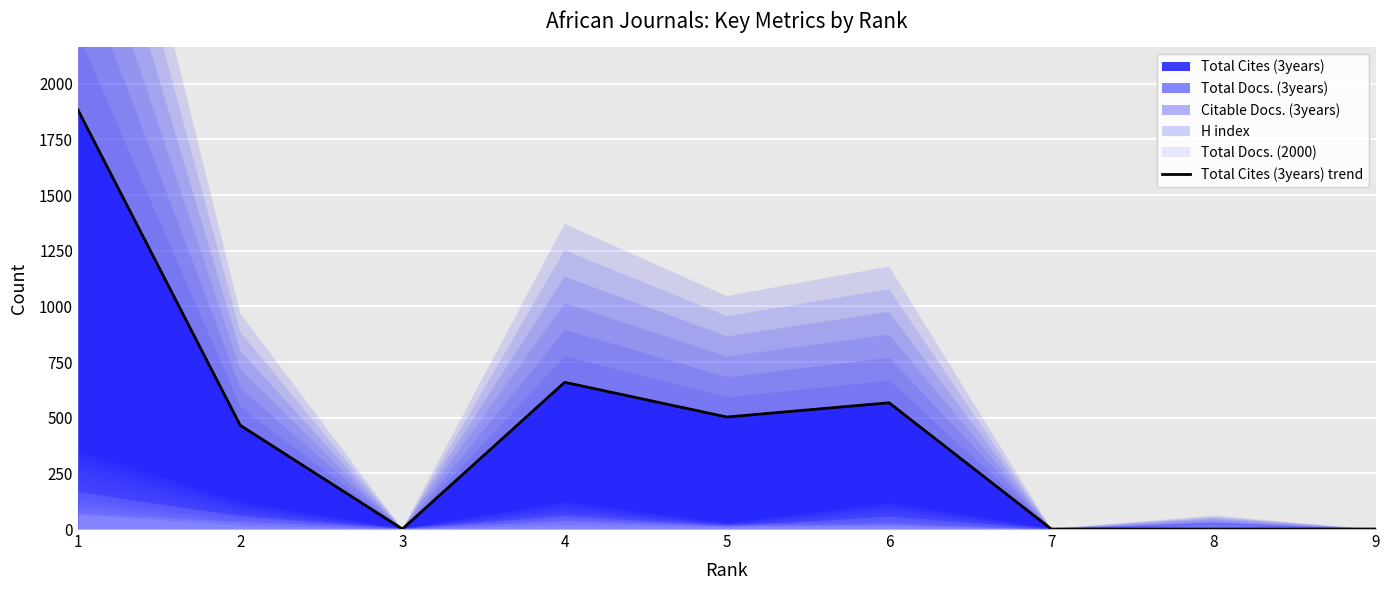

How many values are above zero?

5